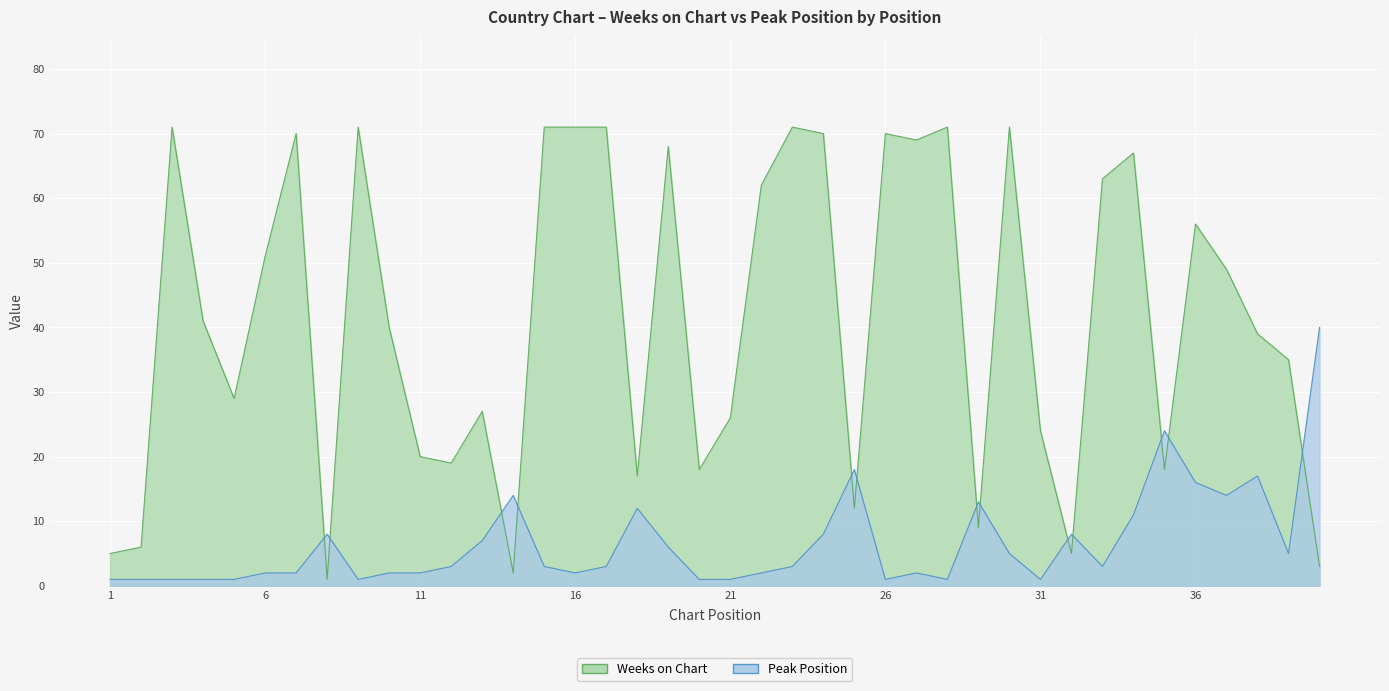

How many data points in Weeks on Chart are above 41?

19